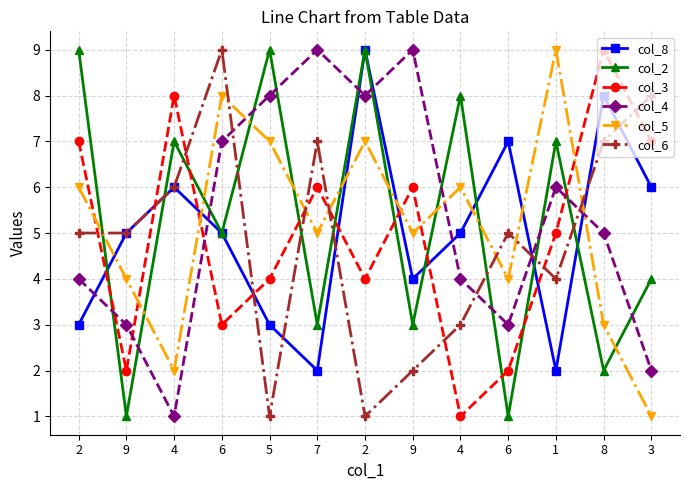

What are all the series names shown in the legend?

col_8, col_2, col_3, col_4, col_5, col_6